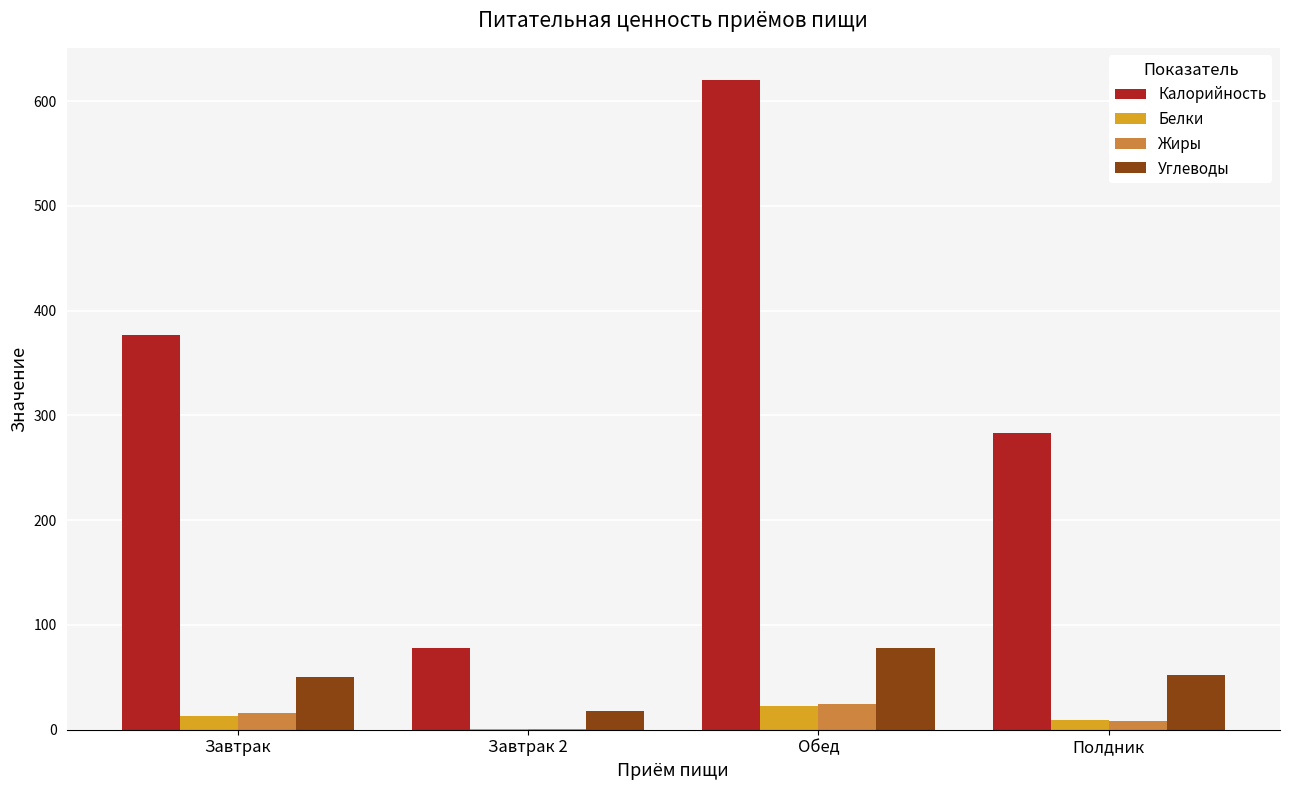

What is the sum of the Белки values at Завтрак and Обед?

35.7